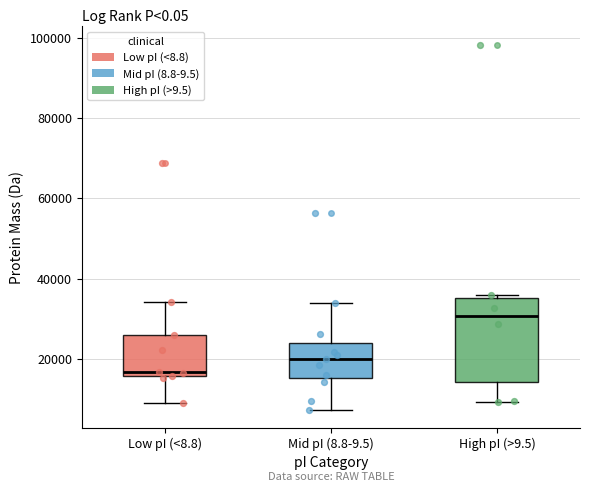

Where is the lower edge of the box for High pI (>9.5) on the y-axis? The values are not printed on the chart, so give them approximately, as read against the axis.

14000